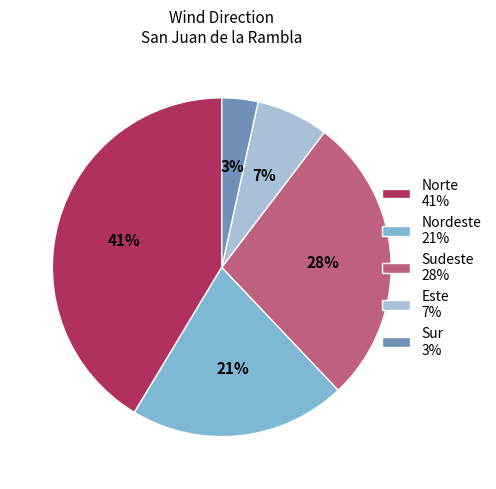

Combined, do Nordeste 21% and Sur 3% account for over 50%?

No